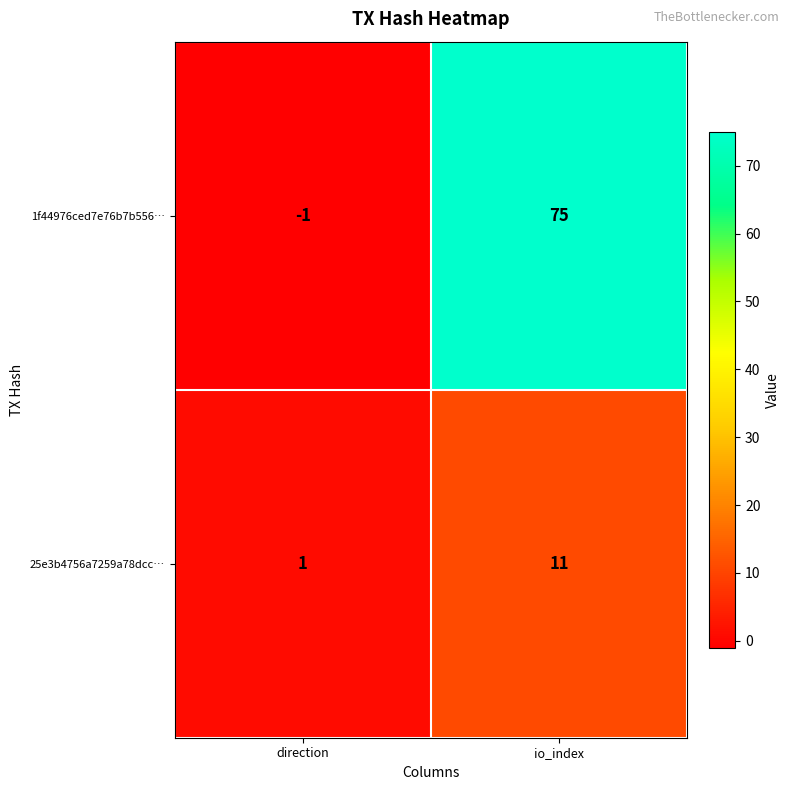

At which category is the sum across all series the highest?

io_index